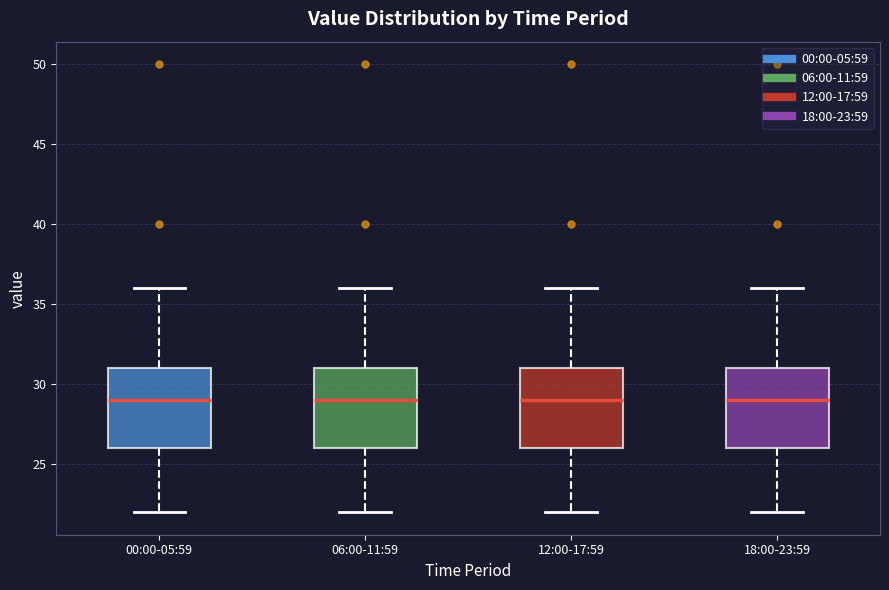

Reading left to right, transcribe this box plot: for each box, give where its median line is, the range the box spans, and where its two whiskers end, as read against the y-axis. The values are not printed on the chart, so give them approximately, as read against the axis.

00:00-05:59: median 29, box 26 to 31, whiskers 22 to 36
06:00-11:59: median 29, box 26 to 31, whiskers 22 to 36
12:00-17:59: median 29, box 26 to 31, whiskers 22 to 36
18:00-23:59: median 29, box 26 to 31, whiskers 22 to 36